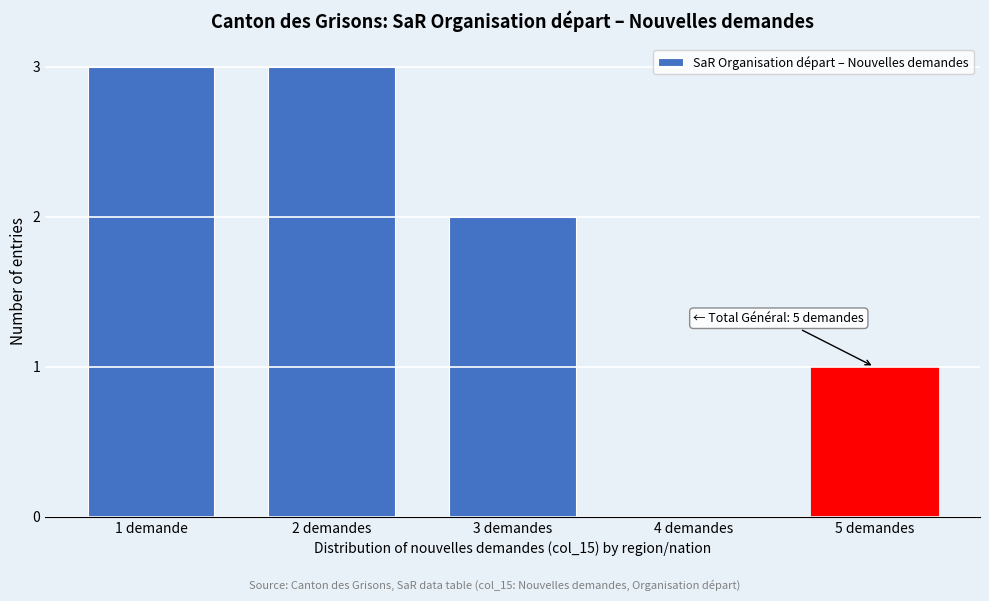

Reading left to right, what are all the values shown in this chart?

1 demande=3	2 demandes=3	3 demandes=2	4 demandes=0	5 demandes=1